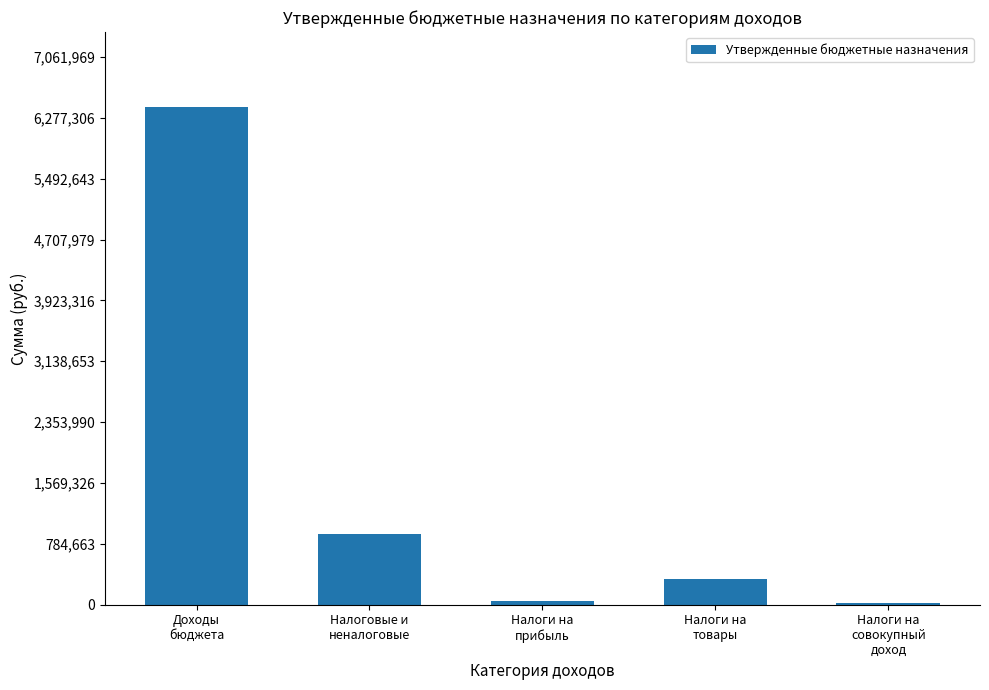

What is the maximum value shown in the chart?

6419972.0